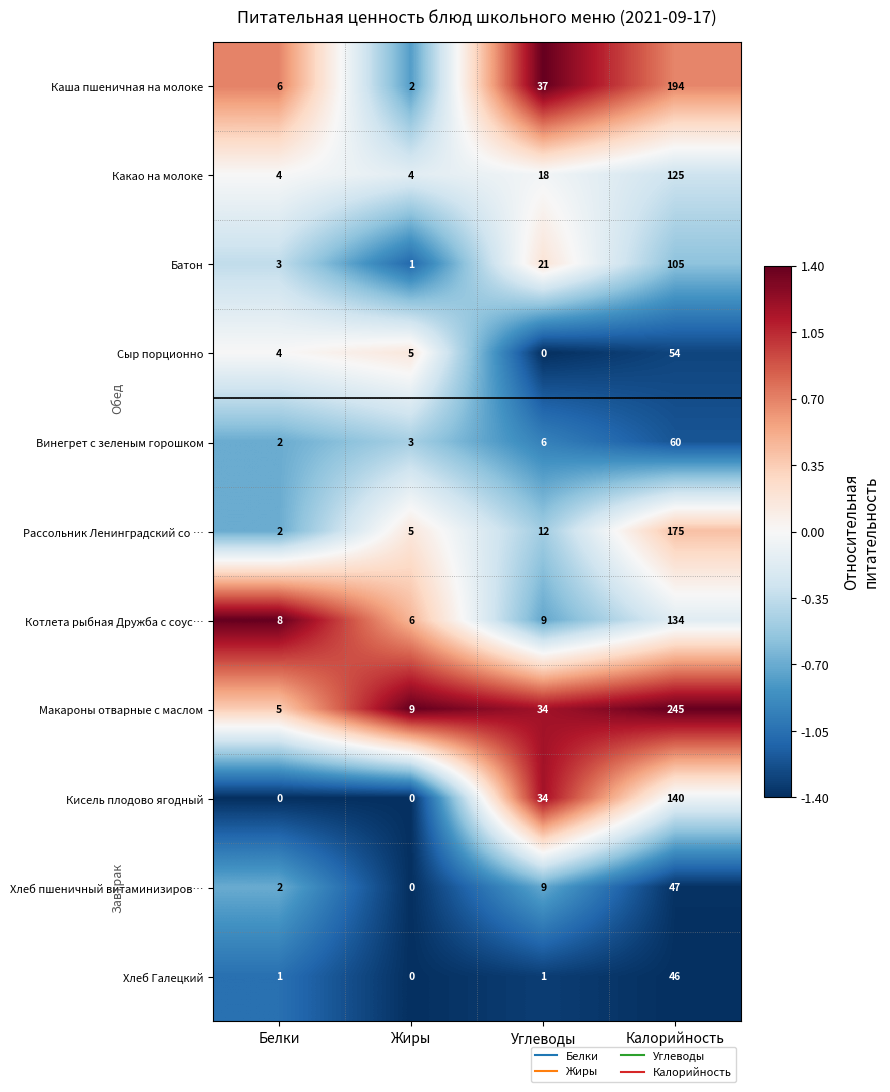

What is the maximum value for Рассольник Ленинградский со …?

175